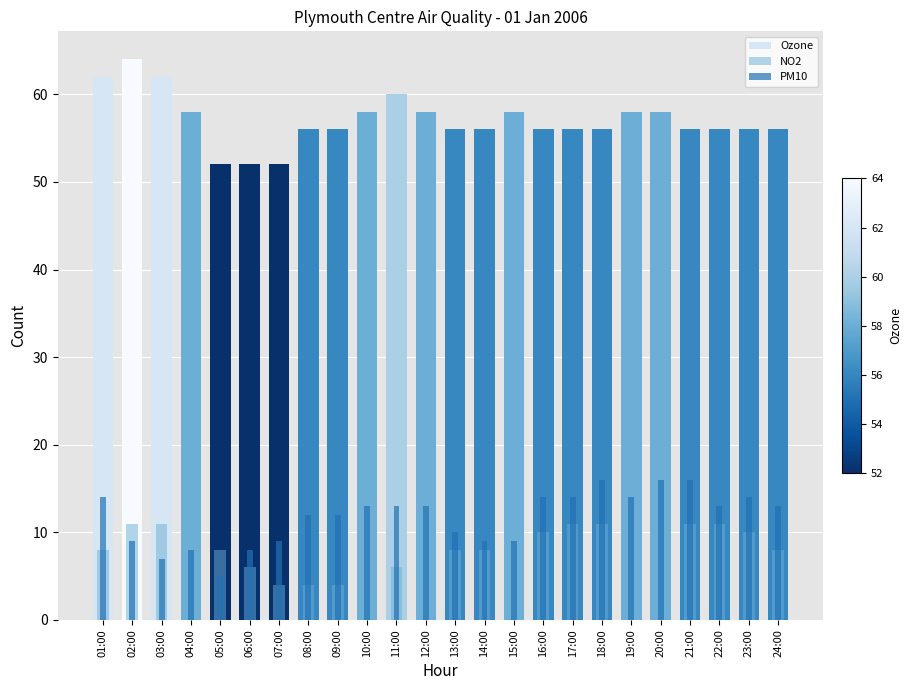

Which category has the lowest value across all series?

07:00